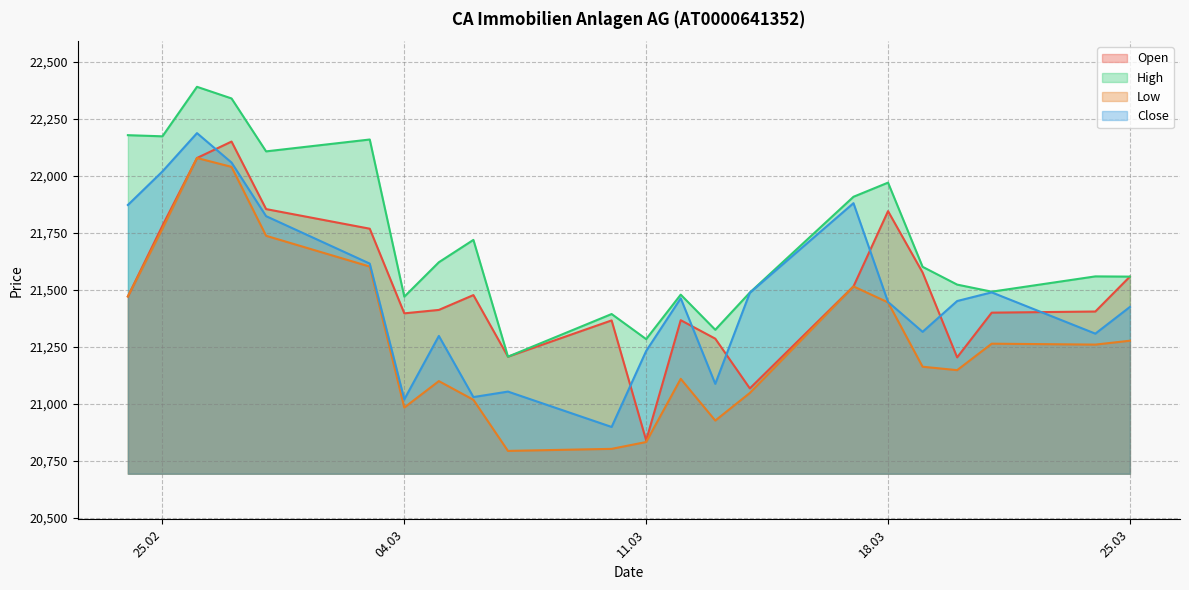

Which series has the largest total across all categories?

High